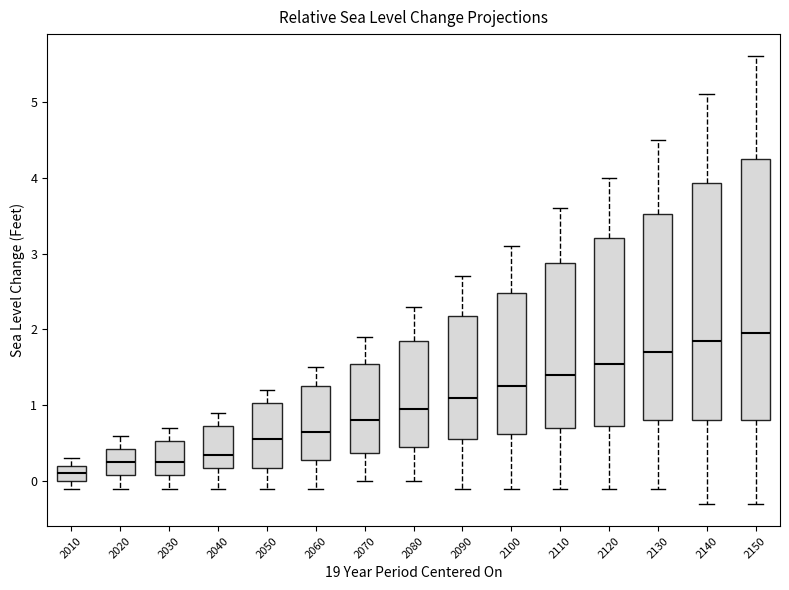

Reading left to right, read every box against the y-axis: the position of its median line, the range the box covers, and the ends of its whiskers. The values are not printed on the chart, so give them approximately, as read against the axis.

2010: median 0.1, box 0.0 to 0.2, whiskers -0.1 to 0.3
2020: median 0.3, box 0.1 to 0.4, whiskers -0.1 to 0.6
2030: median 0.3, box 0.1 to 0.5, whiskers -0.1 to 0.7
2040: median 0.4, box 0.2 to 0.7, whiskers -0.1 to 0.9
2050: median 0.6, box 0.2 to 1.0, whiskers -0.1 to 1.2
2060: median 0.7, box 0.3 to 1.3, whiskers -0.1 to 1.5
2070: median 0.8, box 0.4 to 1.6, whiskers 0.0 to 1.9
2080: median 1.0, box 0.5 to 1.9, whiskers 0.0 to 2.3
2090: median 1.1, box 0.6 to 2.2, whiskers -0.1 to 2.7
2100: median 1.3, box 0.6 to 2.5, whiskers -0.1 to 3.1
2110: median 1.4, box 0.7 to 2.9, whiskers -0.1 to 3.6
2120: median 1.6, box 0.7 to 3.2, whiskers -0.1 to 4.0
2130: median 1.7, box 0.8 to 3.5, whiskers -0.1 to 4.5
2140: median 1.9, box 0.8 to 3.9, whiskers -0.3 to 5.1
2150: median 2.0, box 0.8 to 4.3, whiskers -0.3 to 5.6